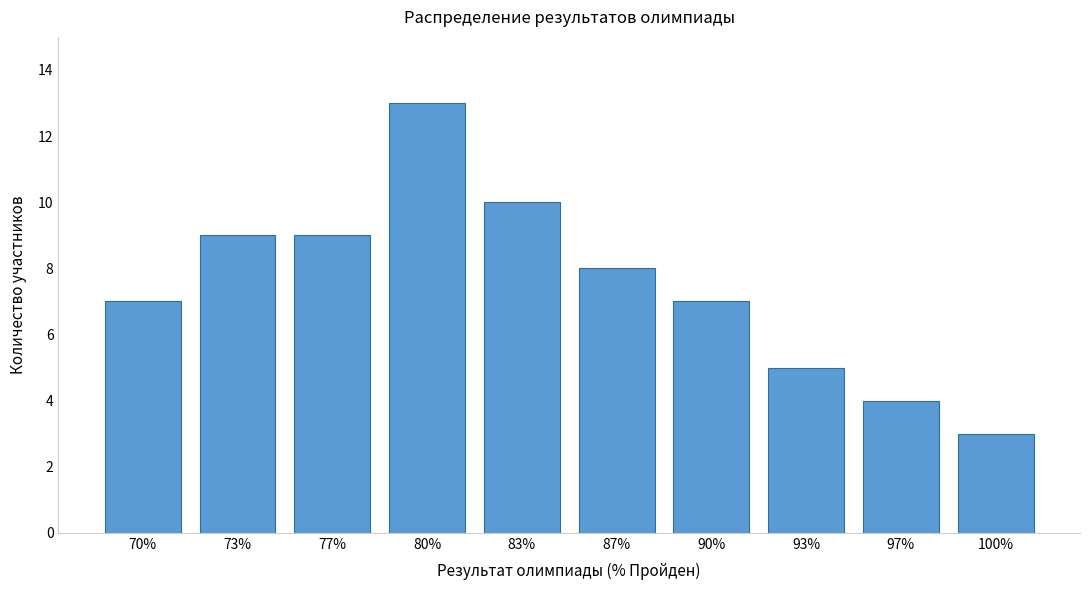

Reading right to left, transcribe all the data shown in this chart.

3	4	5	7	8	10	13	9	9	7